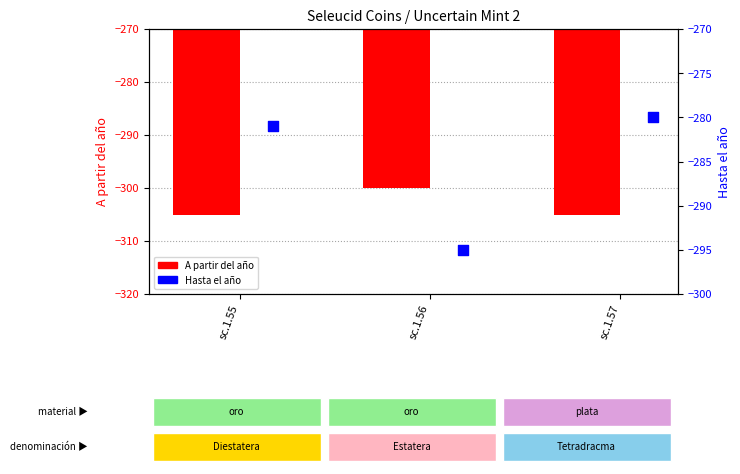

Which series has the widest spread of Y values?

Hasta el año